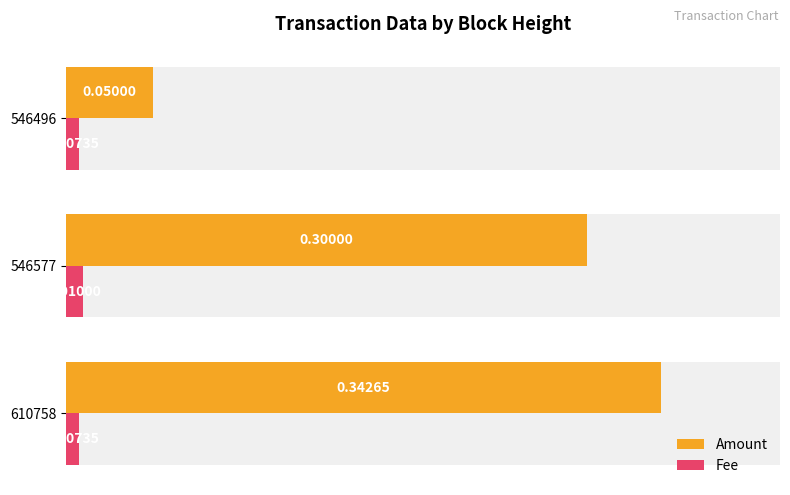

How many bars are there in each group?

2